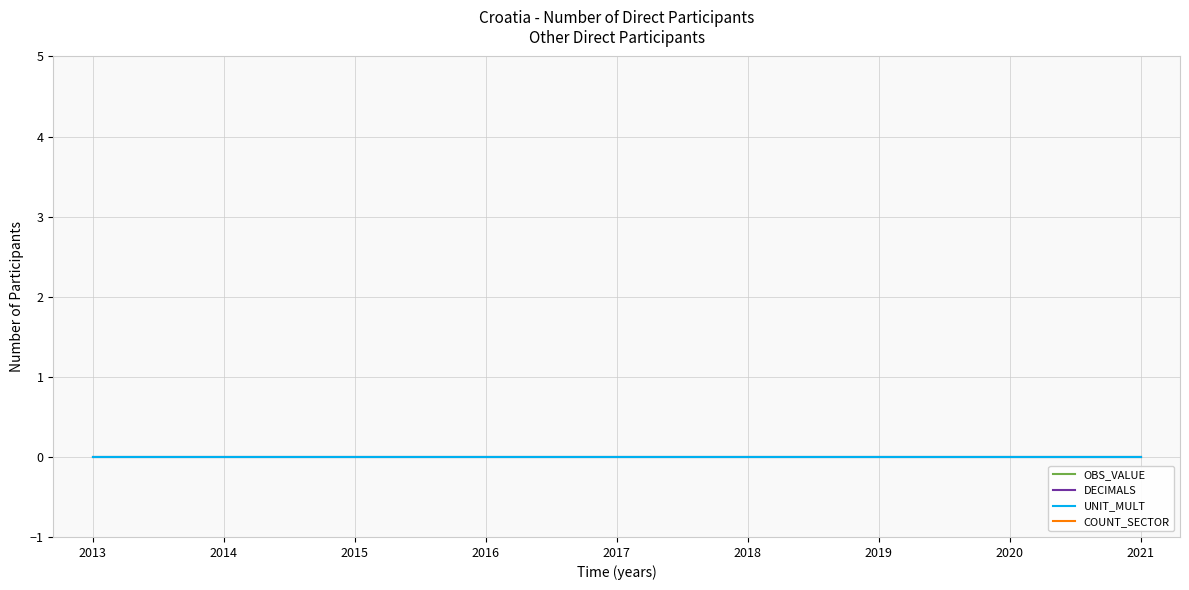

At 2021, list the series in order from smallest to largest.

OBS_VALUE, DECIMALS, UNIT_MULT, COUNT_SECTOR